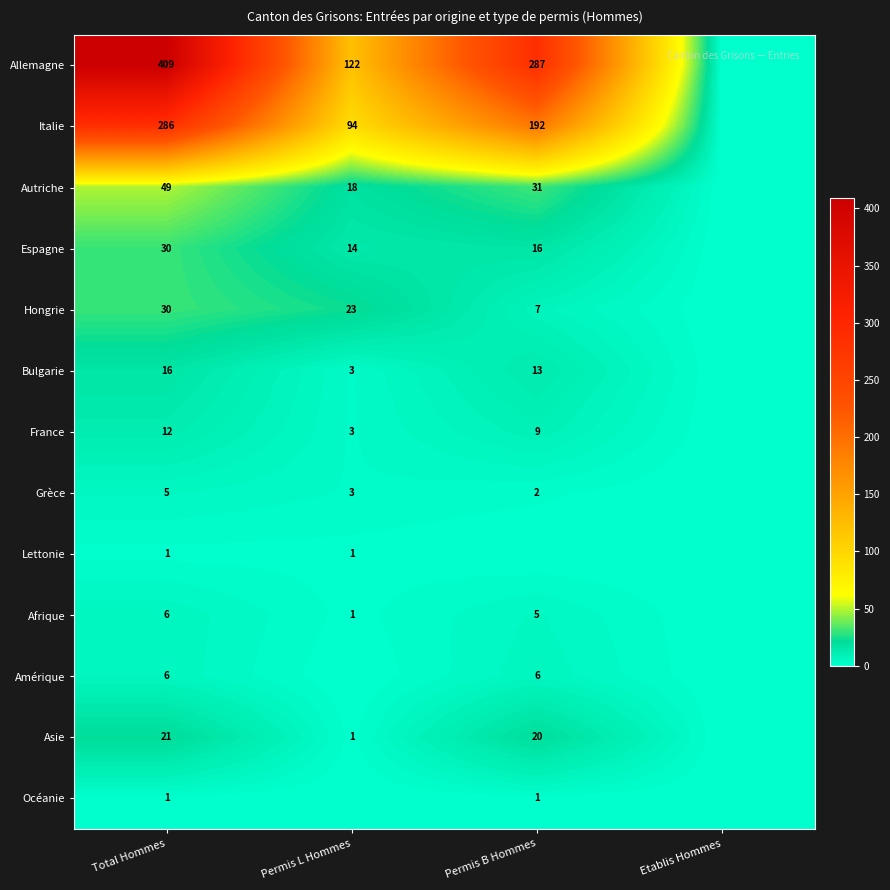

Which category has the lowest value across all series?

Etablis Hommes